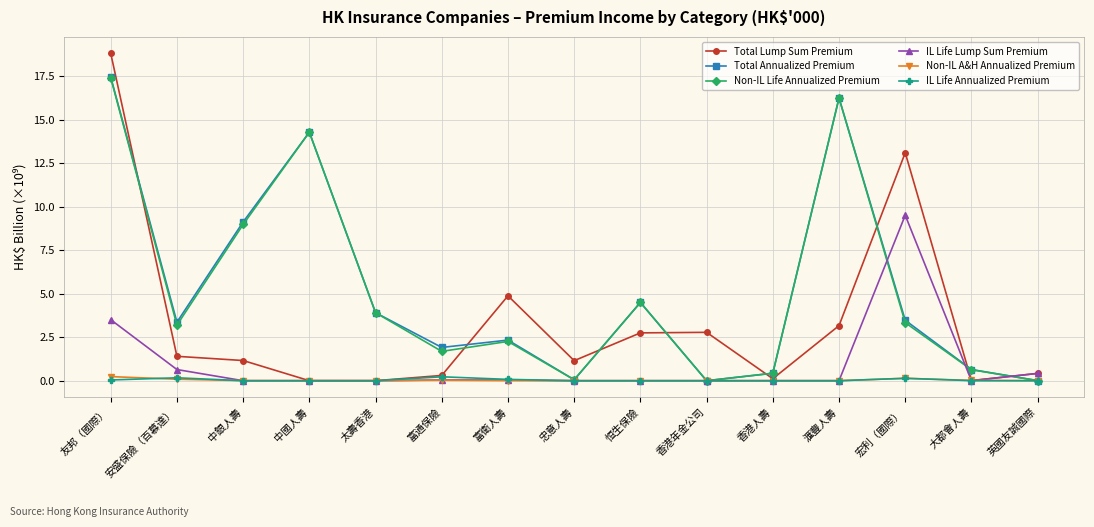

Is it true that Total Annualized Premium equals 3.0 at 中銀人壽?

False